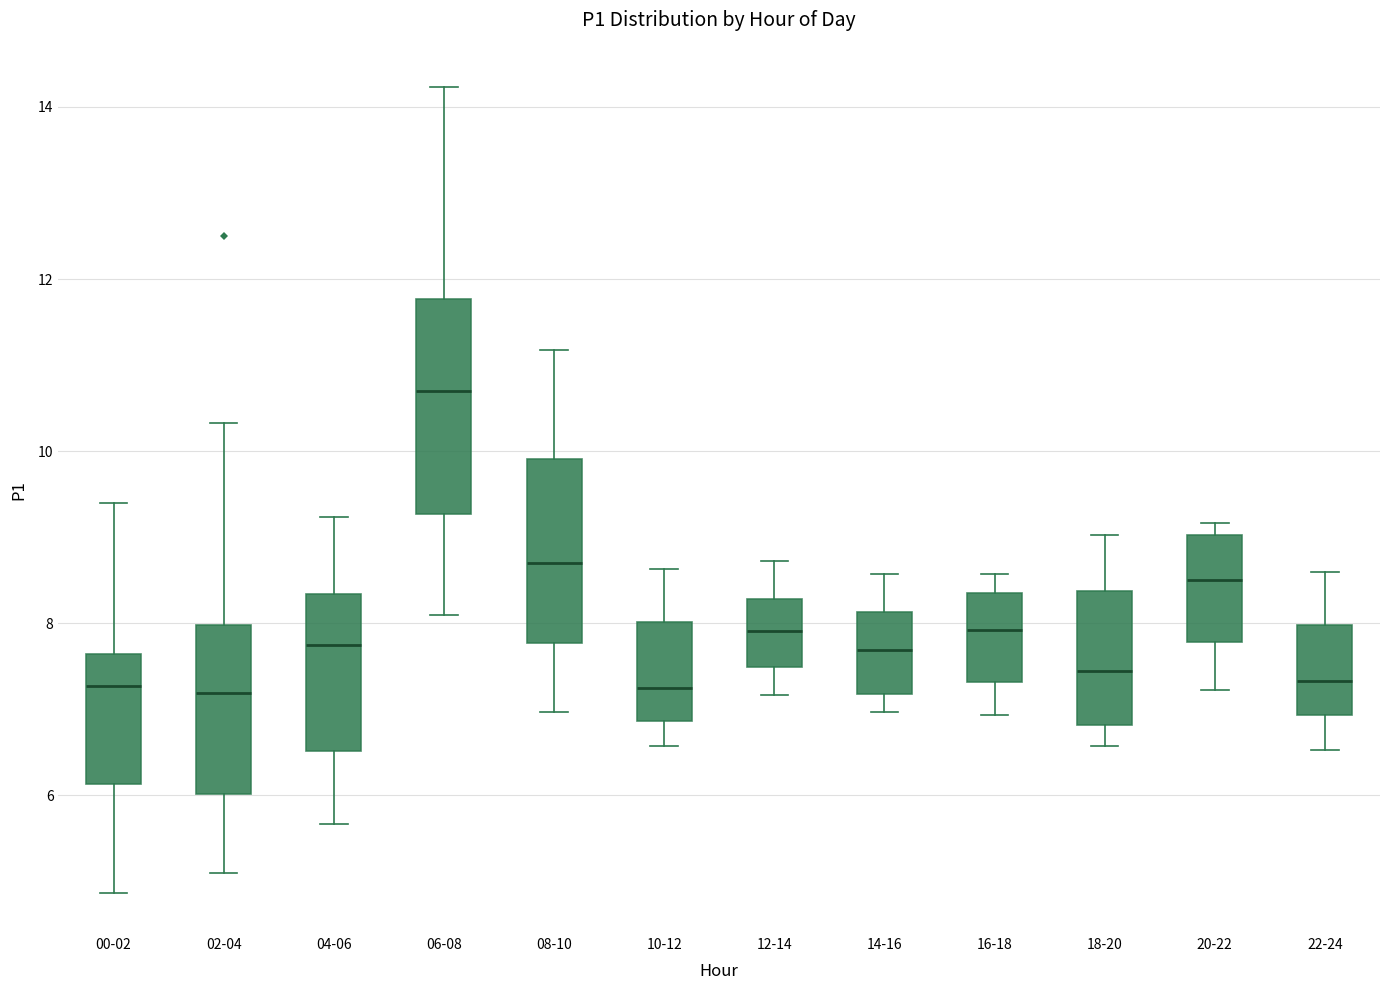

Where does the lower whisker of the box for 22-24 end on the y-axis? The values are not printed on the chart, so give them approximately, as read against the axis.

6.6